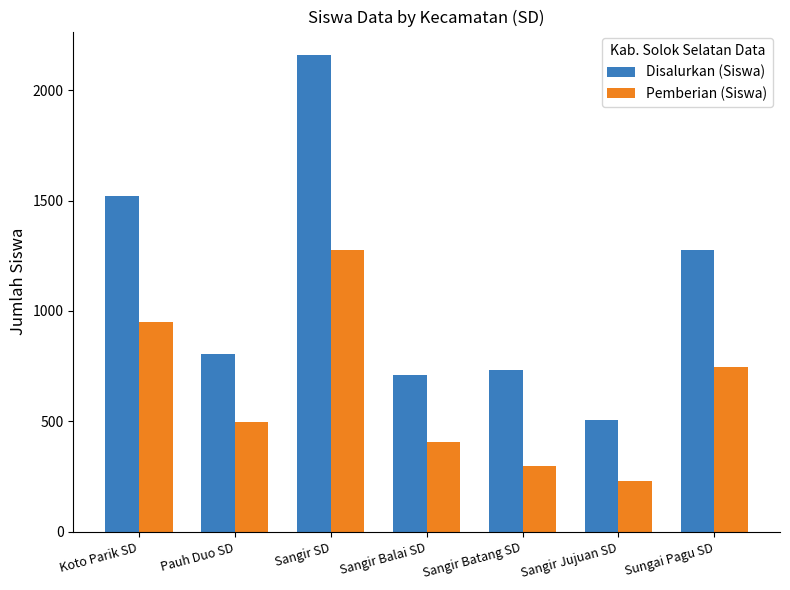

Reading left to right, transcribe all the data shown in this chart.

Disalurkan (Siswa): 1519	804	2158	709	733	504	1278
Pemberian (Siswa): 951	495	1276	406	299	228	746